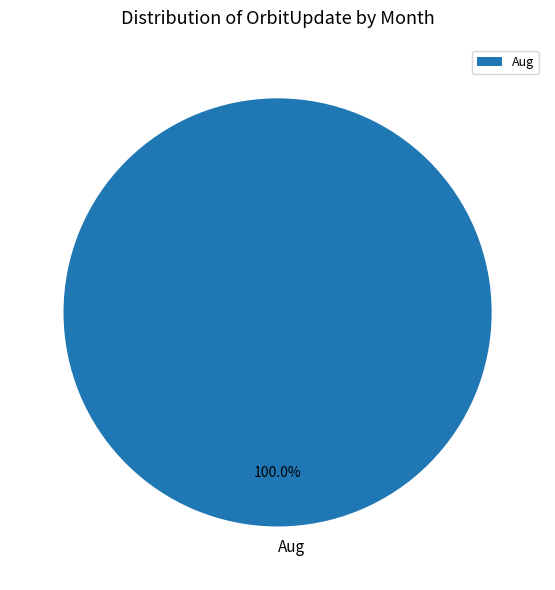

What is the majority slice?

Aug